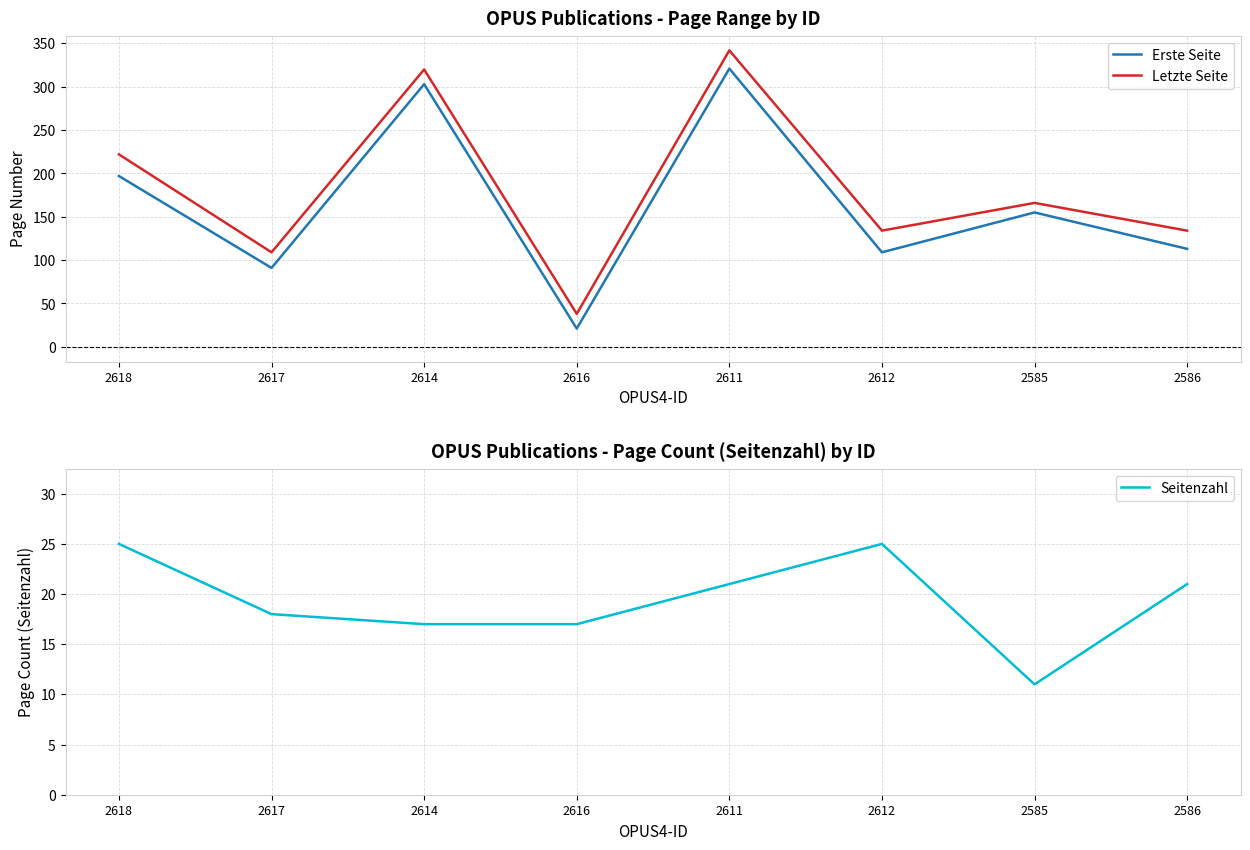

Which category has the highest value in the Erste Seite series?

2611